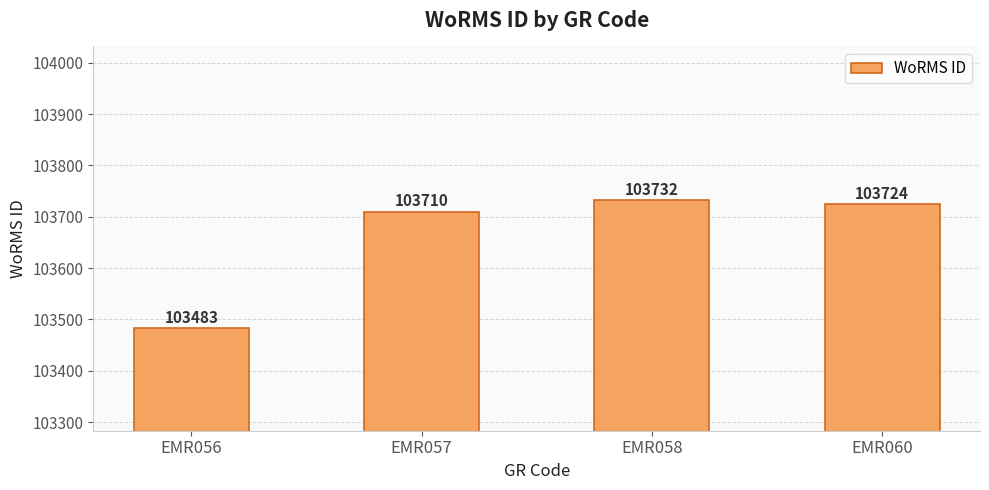

Approximately how many times larger is the value at EMR057 compared to EMR060?

1.0